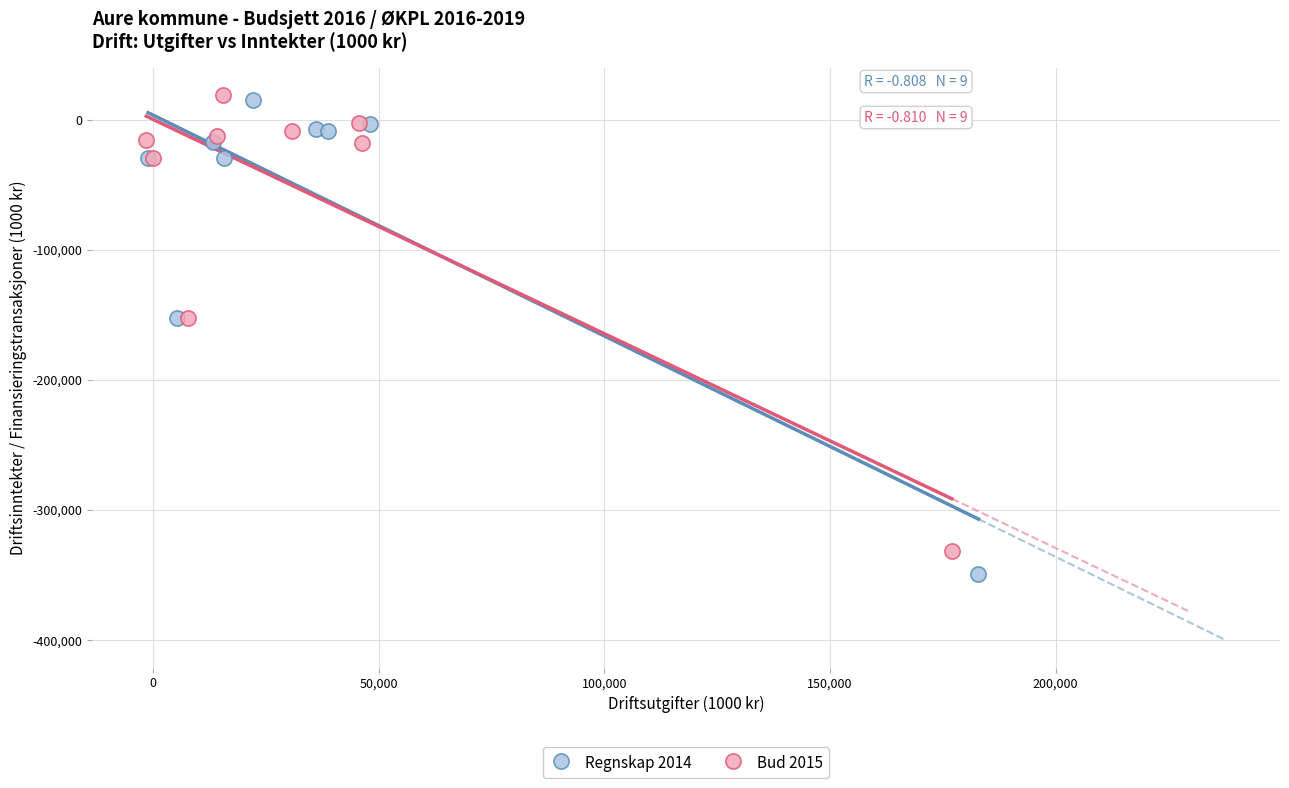

Which series has the widest spread of Y values?

Regnskap 2014